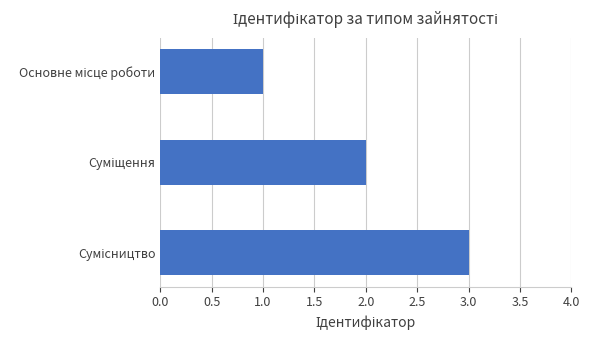

What is the sum of all values?

6